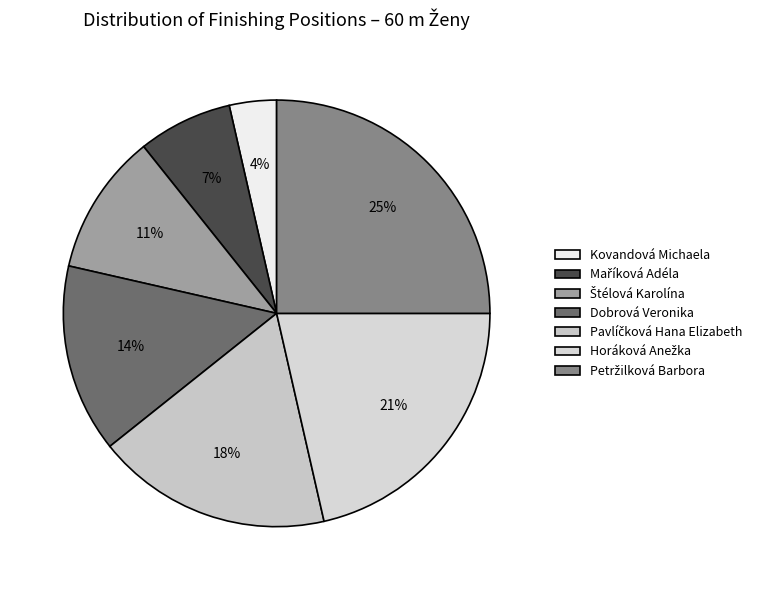

Which has a higher value, Kovandová Michaela or Maříková Adéla?

Maříková Adéla